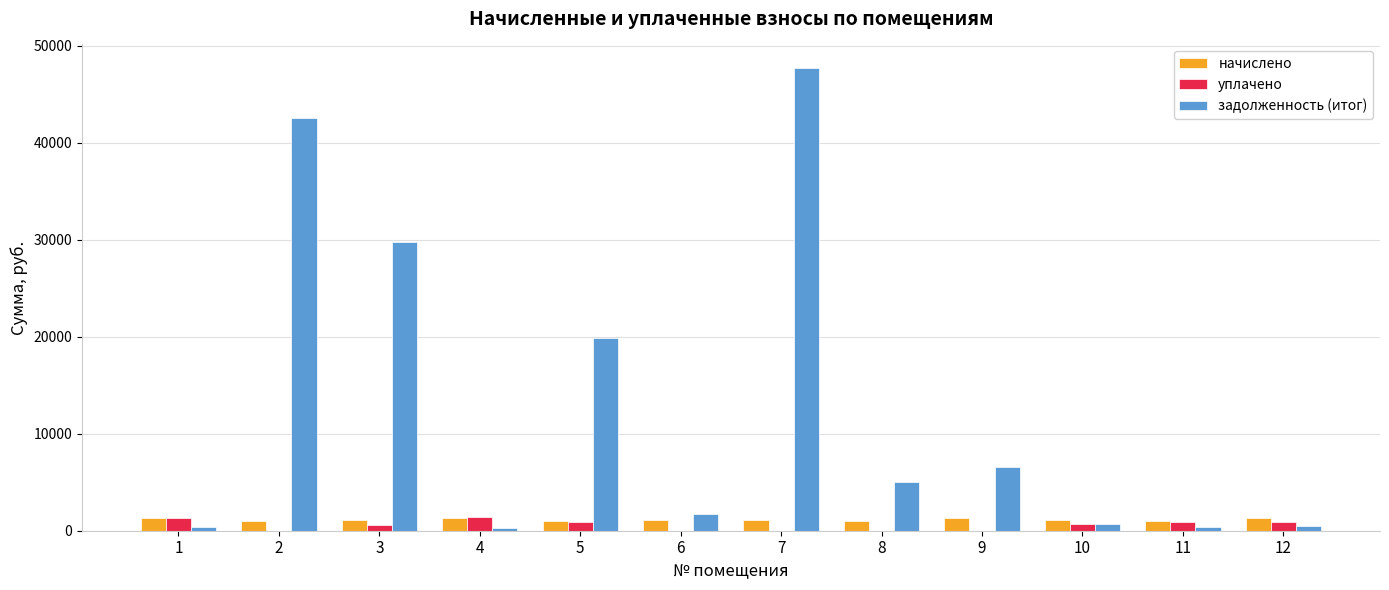

Which series changed the most between 3 and 9?

задолженность (итог)